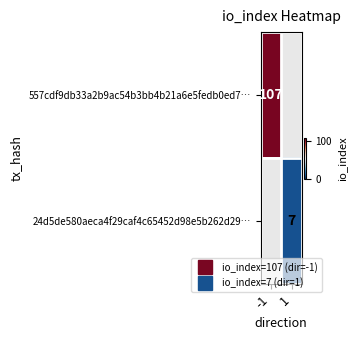

Where is 557cdf9db33a2b9ac54b3bb4b21a6e5fedb0ed7… nearest to the value 107?

-1